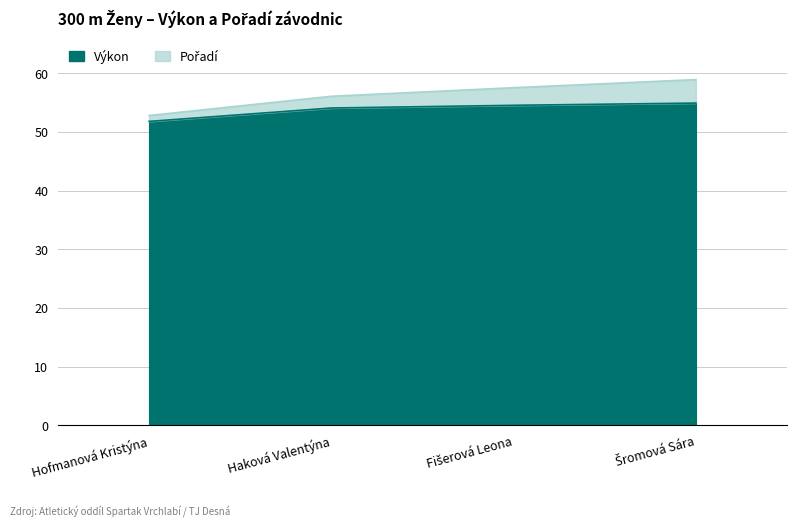

What is the value of the 2nd point from the left?

54.1